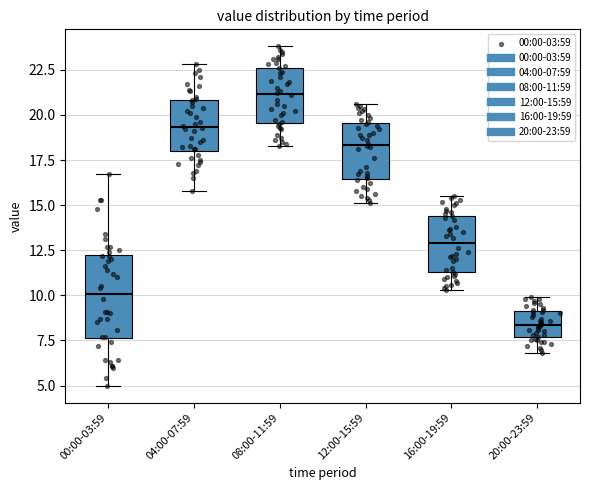

Comparing the boxes themselves (not the whiskers), which one is the tallest?

00:00-03:59